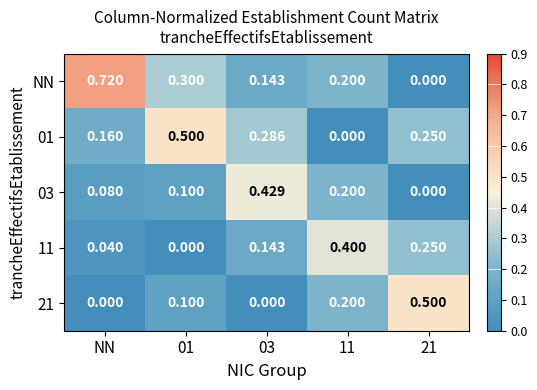

Which series has the largest total across all categories?

NN